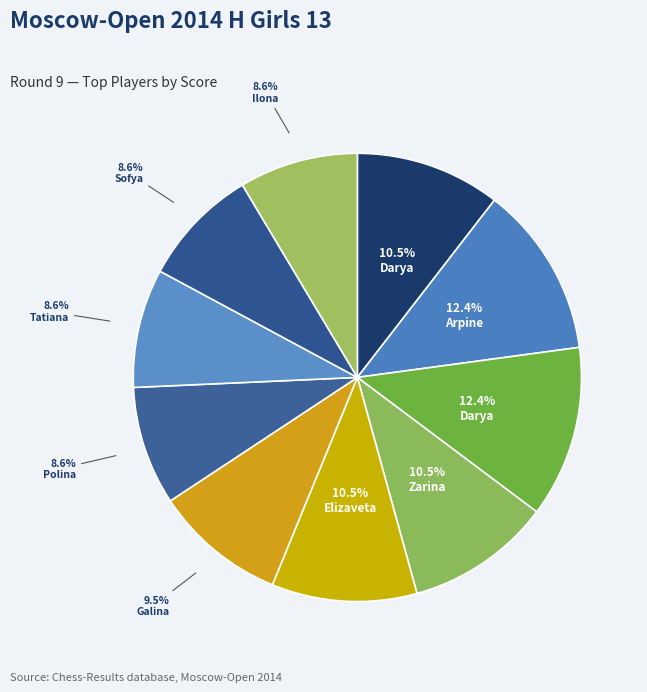

How many slices are in this pie chart?

10